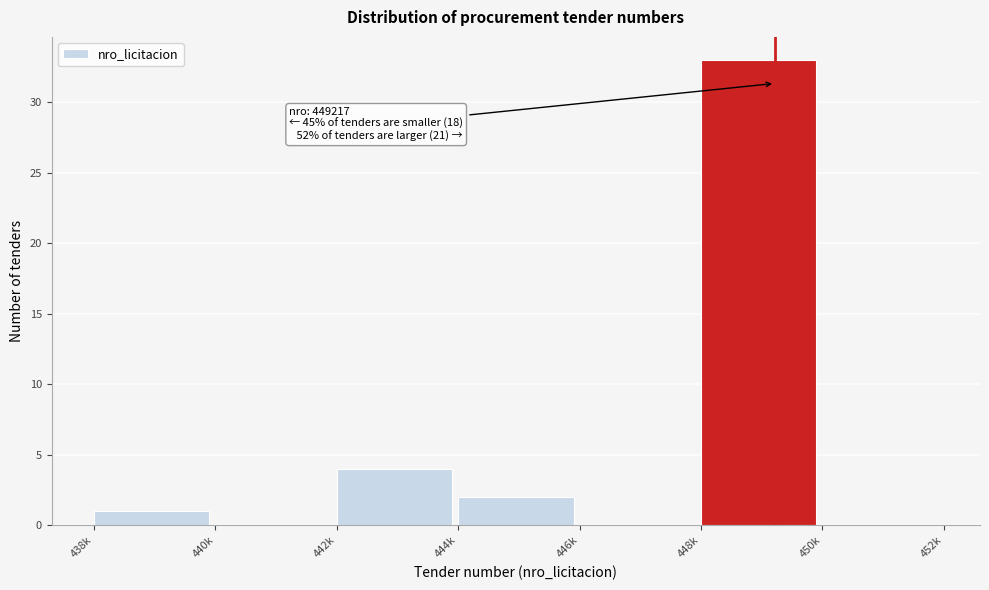

Reading left to right, transcribe all the data shown in this chart.

438k=1	440k=0	442k=4	444k=2	446k=0	448k=33	450k=0